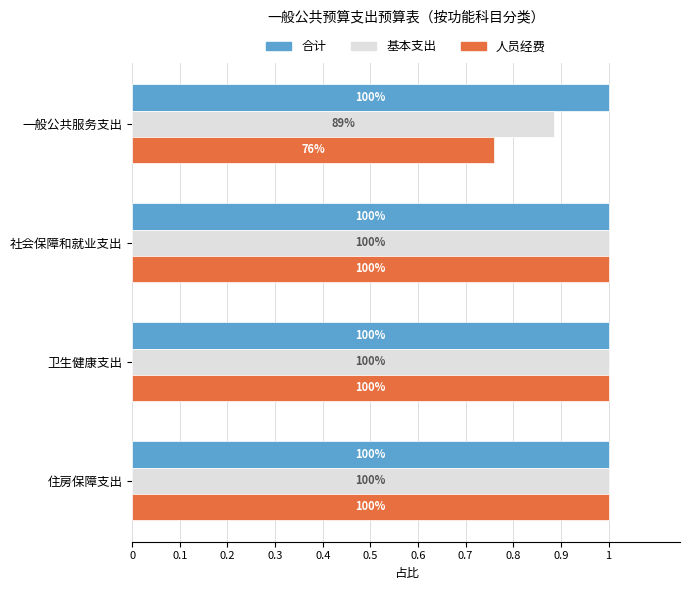

What are all the series names shown in the legend?

合计, 基本支出, 人员经费